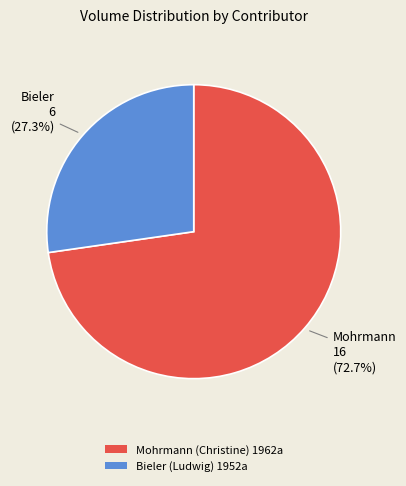

What percentage is the Bieler (Ludwig) 1952a slice, to the nearest percent?

27%